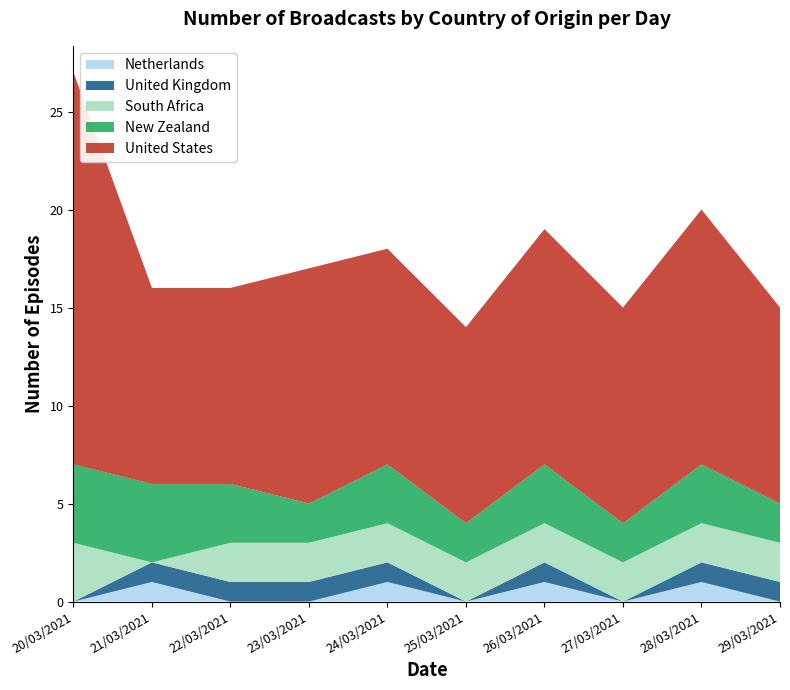

The value of Netherlands at 27/03/2021 is 0. True or false?

True